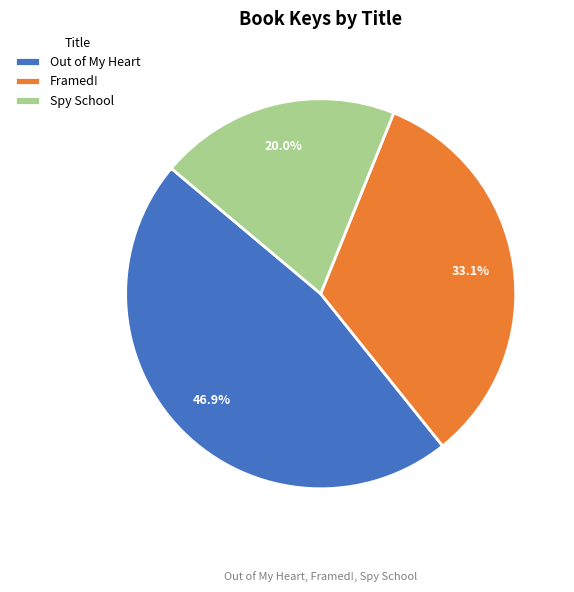

Count the number of slices in the pie.

3